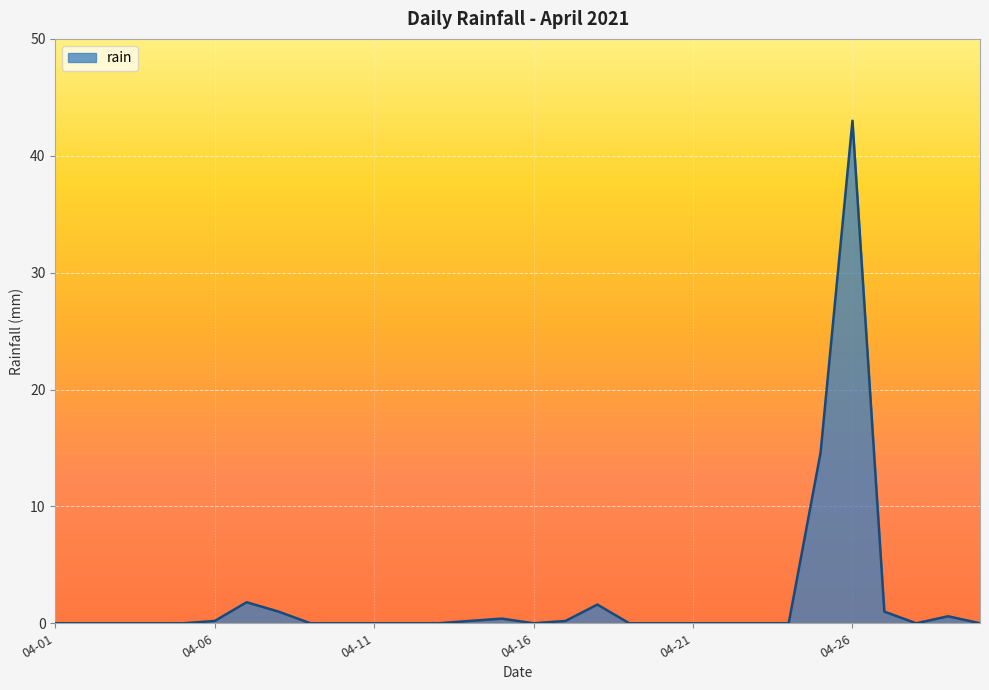

What is the difference between the maximum and minimum values?

43.0